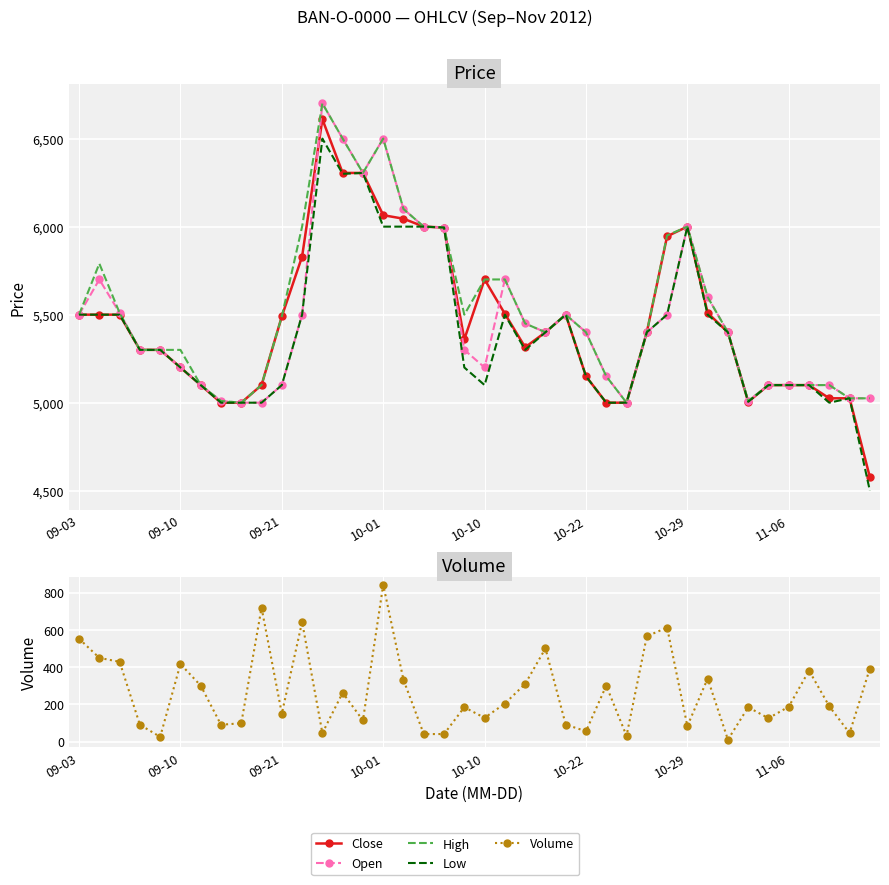

True or false: Close has more than 1 points higher than both neighbors.

True